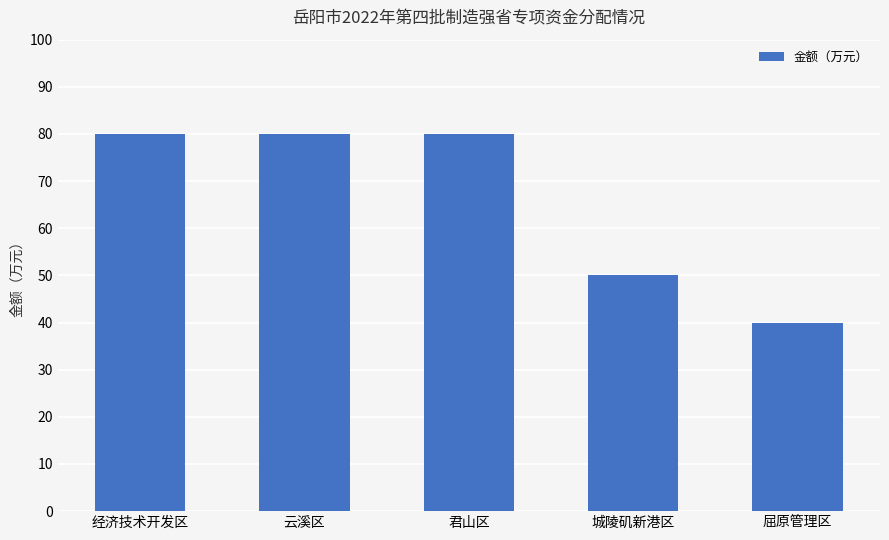

What is the label of the 2nd bar from the left?

云溪区